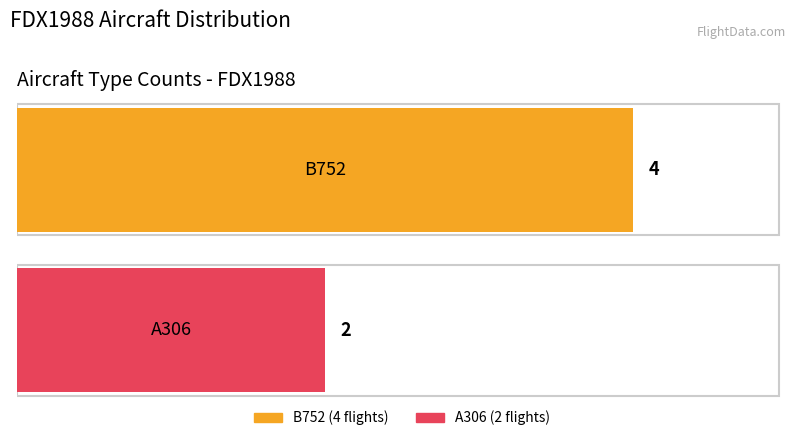

How many distinct data groups are displayed?

2